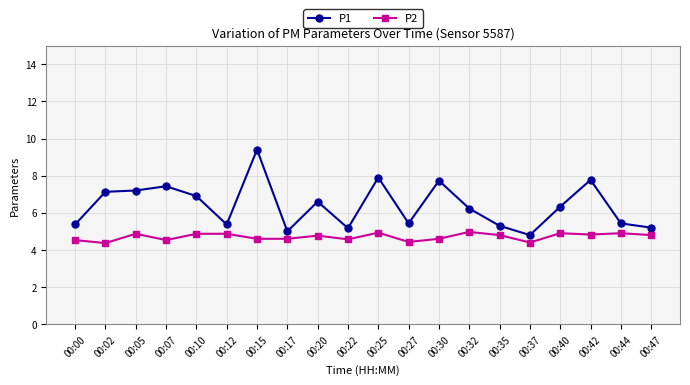

What is the sum of all P2 values?

94.1